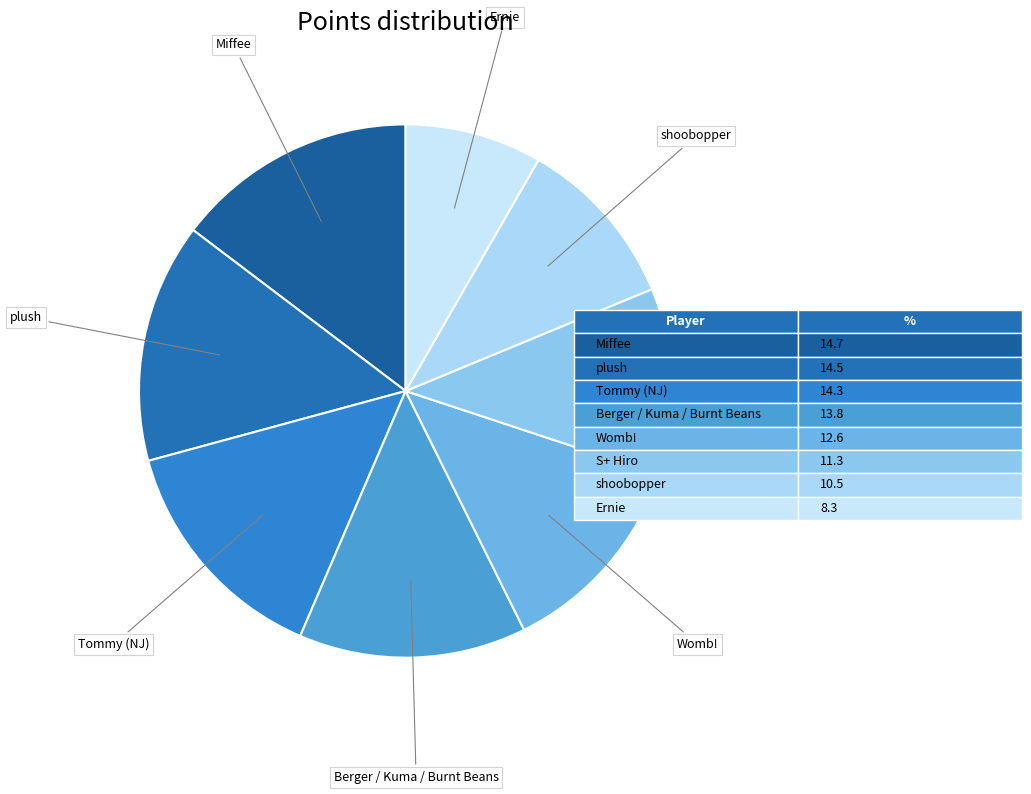

Count the number of slices in the pie.

8